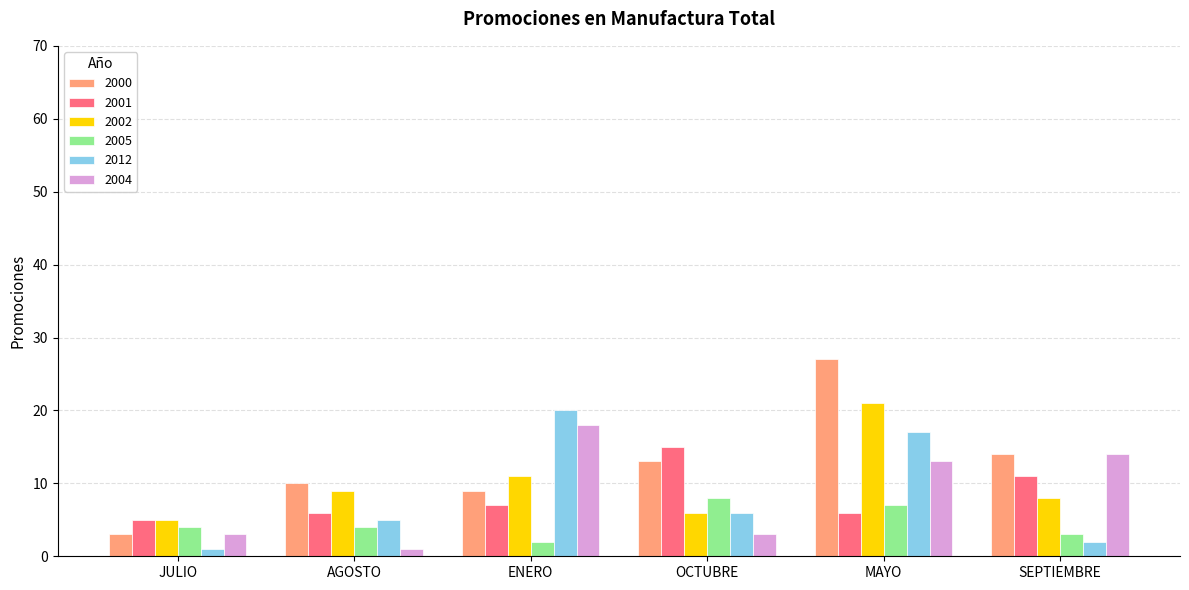

At how many categories does at least one series exceed 17?

2